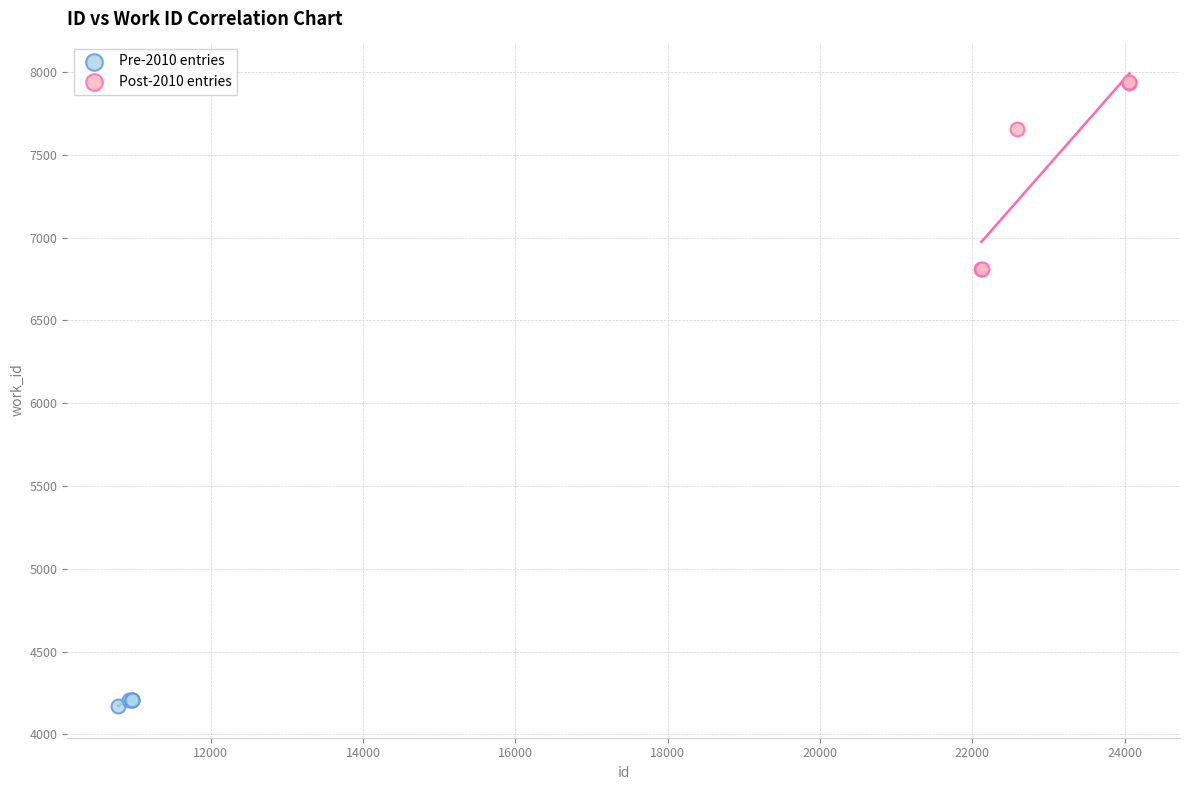

Which series reaches the minimum Y coordinate?

Pre-2010 entries